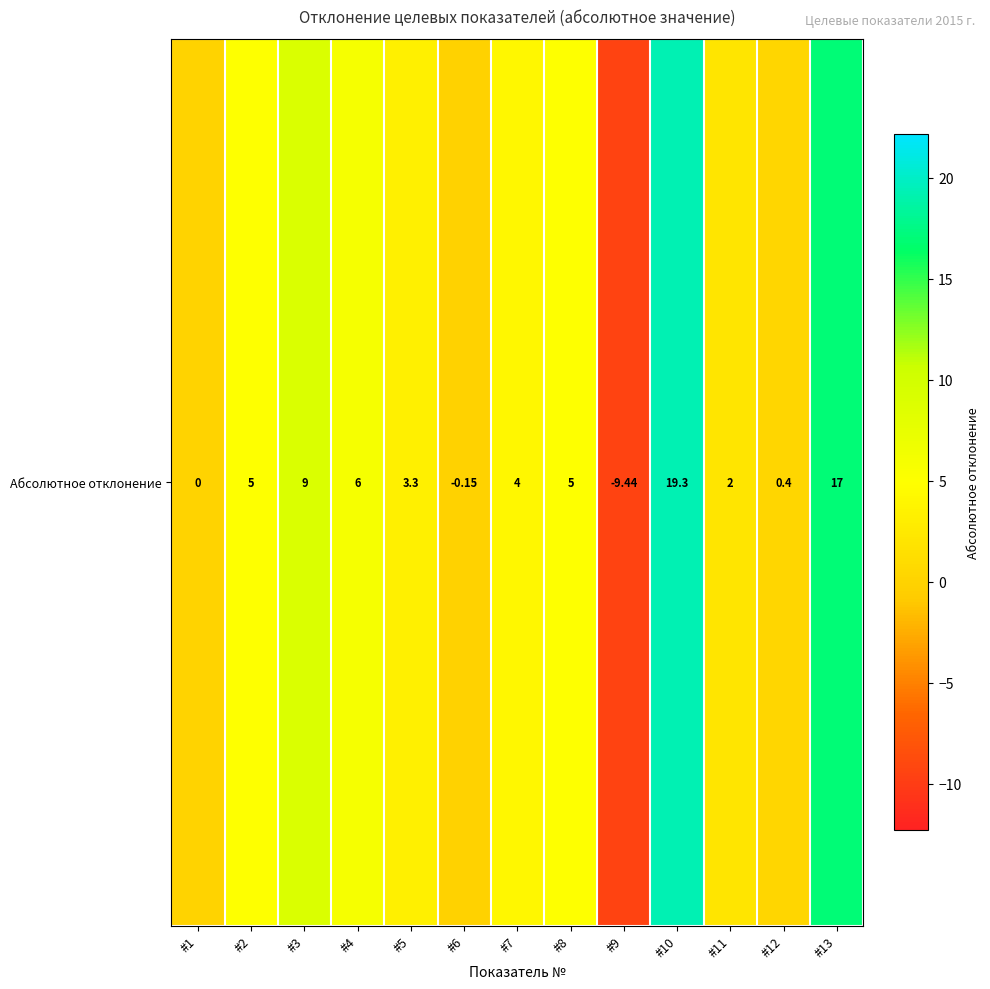

How many data points does each series have?

13